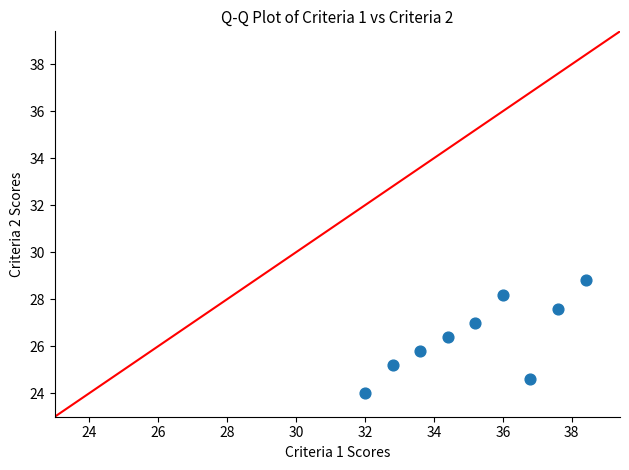

What is the range of X values (max minus min)?

6.4